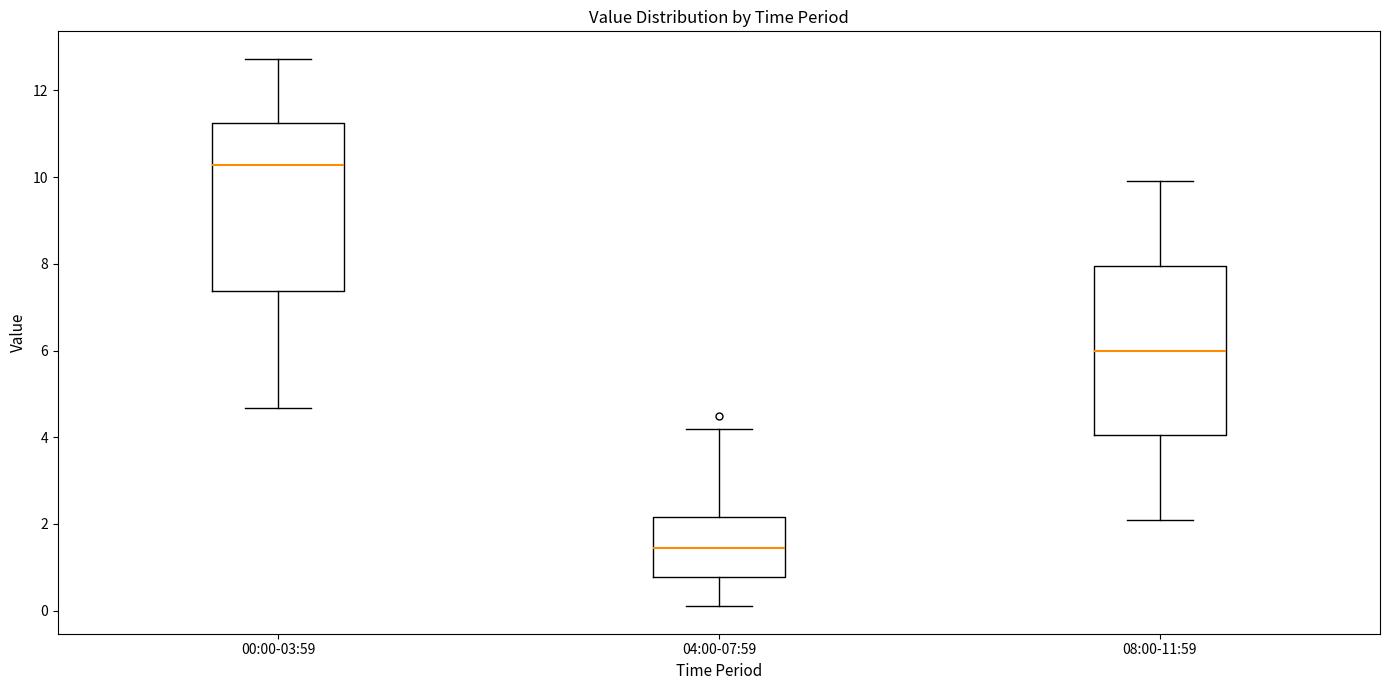

Reading left to right, transcribe this box plot: for each box, give where its median line is, the range the box spans, and where its two whiskers end, as read against the y-axis. The values are not printed on the chart, so give them approximately, as read against the axis.

00:00-03:59: median 10.2, box 7.4 to 11.2, whiskers 4.6 to 12.8
04:00-07:59: median 1.4, box 0.8 to 2.2, whiskers 0.2 to 4.2
08:00-11:59: median 6.0, box 4.0 to 8.0, whiskers 2.2 to 10.0